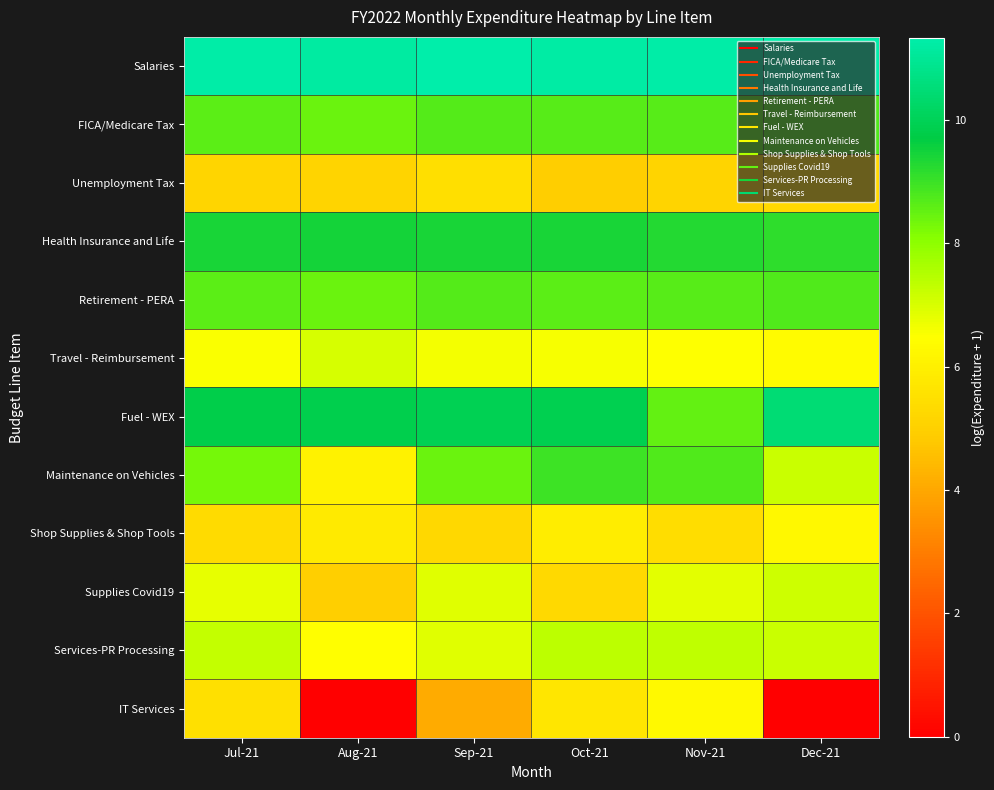

At which category is the sum across all series the highest?

Jul-21